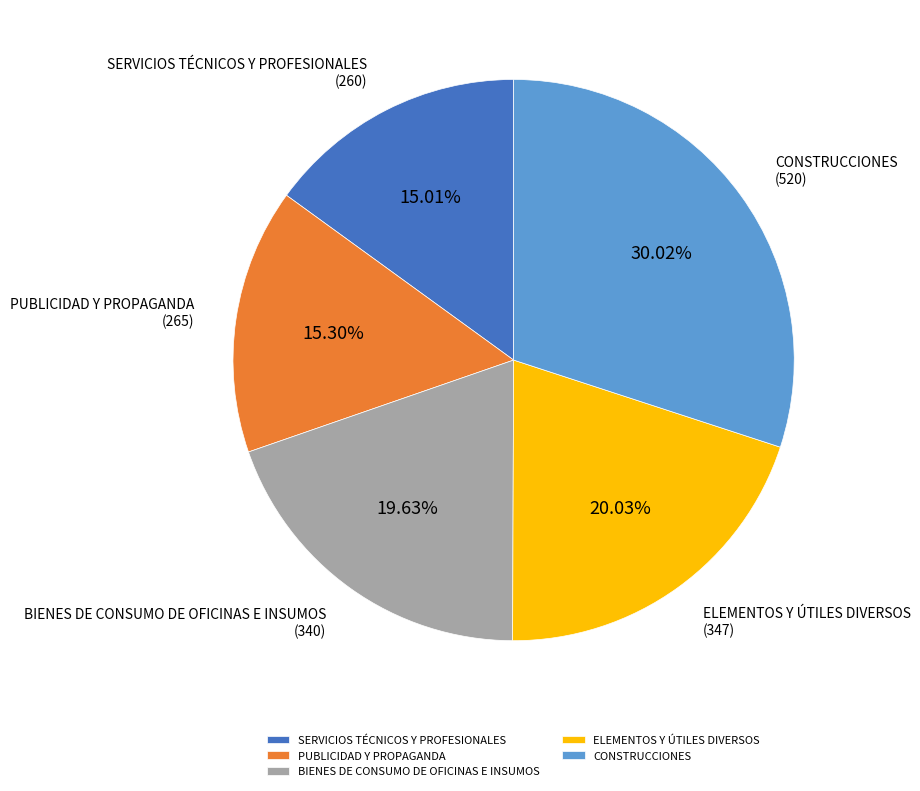

What is the largest slice in the pie chart?

CONSTRUCCIONES